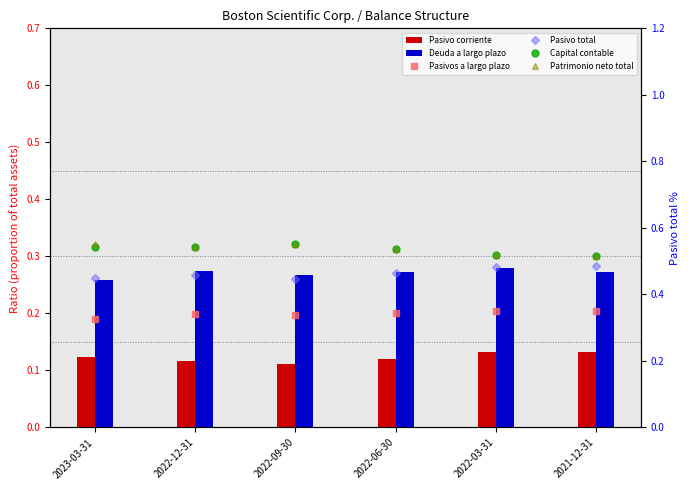

Where is Capital contable nearest to the value 0?

2021-12-31